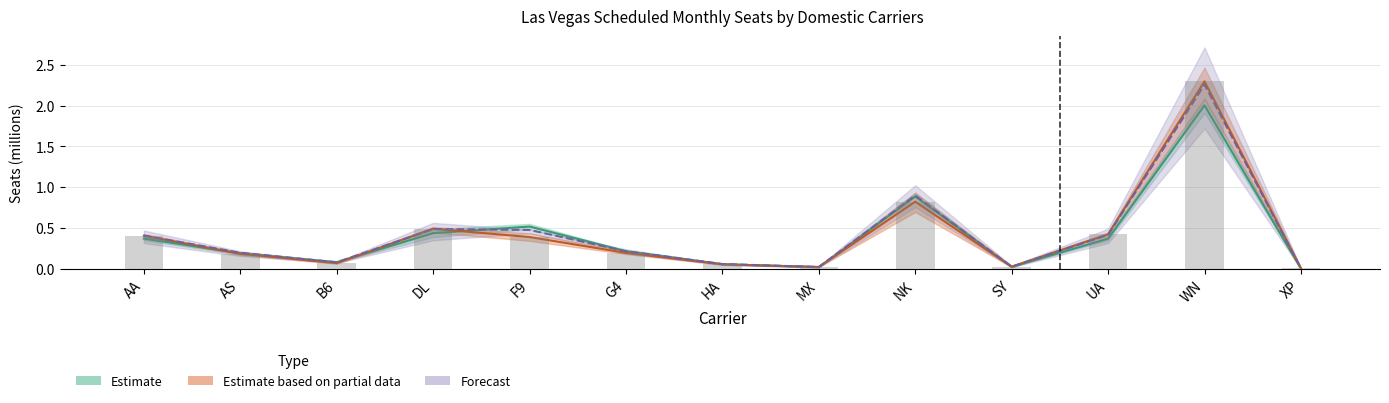

Which has a higher value, XP or AS?

AS